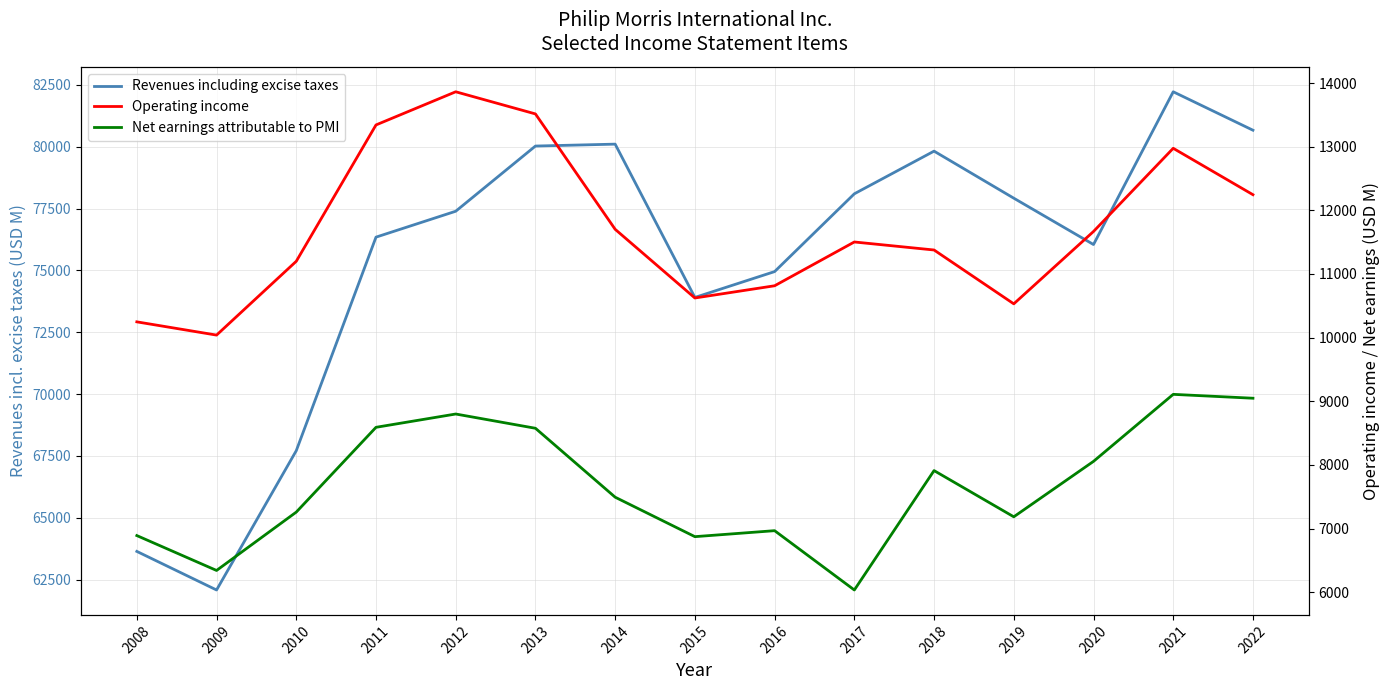

Reading right to left, extract all data points from this chart.

Revenues including excise taxes: 80669	82223	76047	77921	79823	78098	74953	73908	80106	80029	77393	76346	67713	62080	63640
Operating income: 12246	12975	11668	10531	11377	11503	10815	10623	11702	13515	13863	13342	11200	10040	10248
Net earnings attributable to PMI: 9048	9109	8056	7185	7911	6035	6967	6873	7493	8576	8800	8591	7259	6342	6890